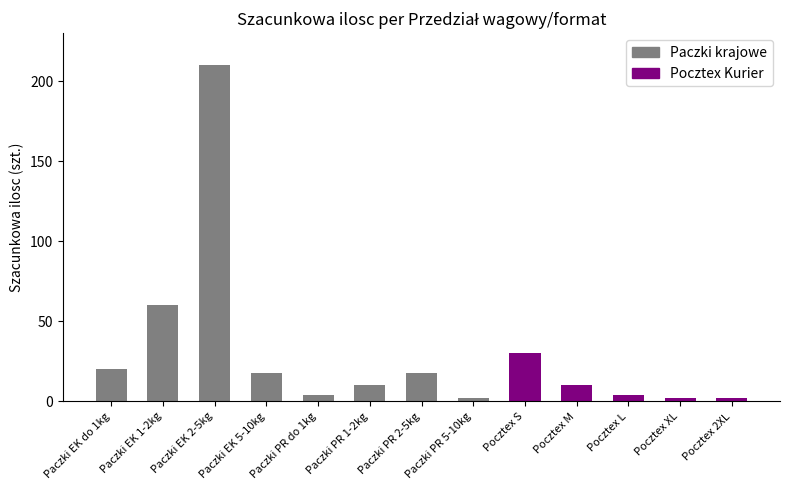

What position from the right is Paczki EK 2-5kg?

11